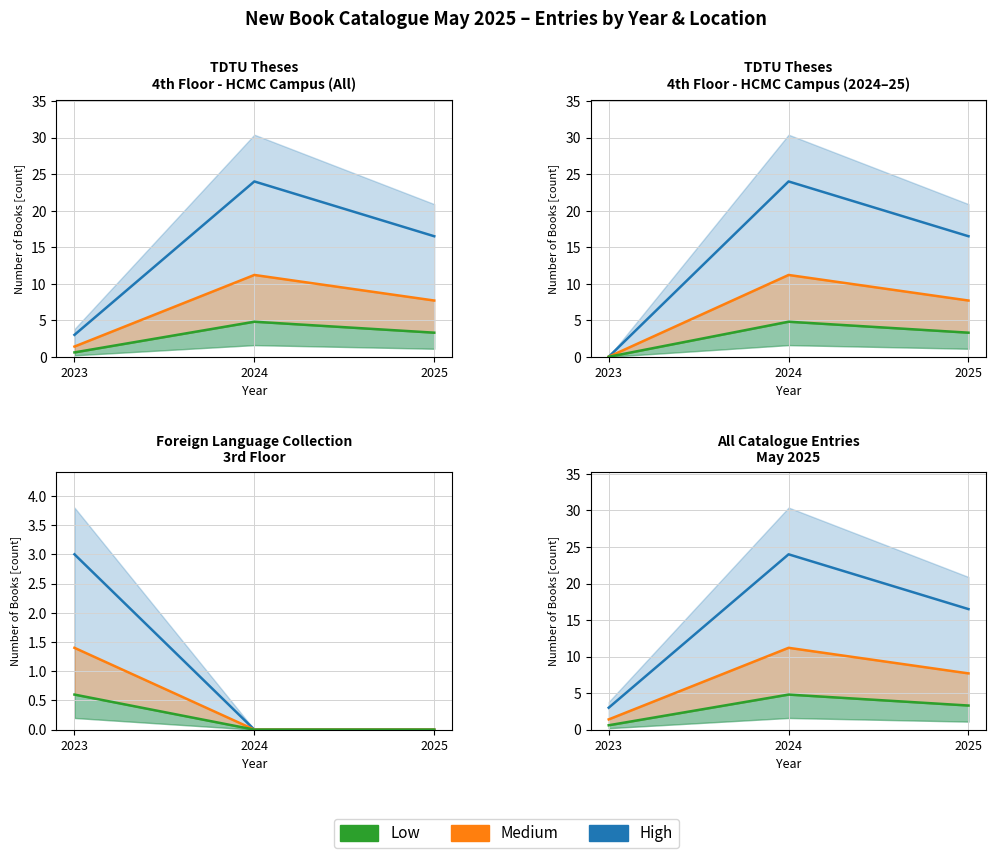

What are all the series names shown in the legend?

High, Medium, Low